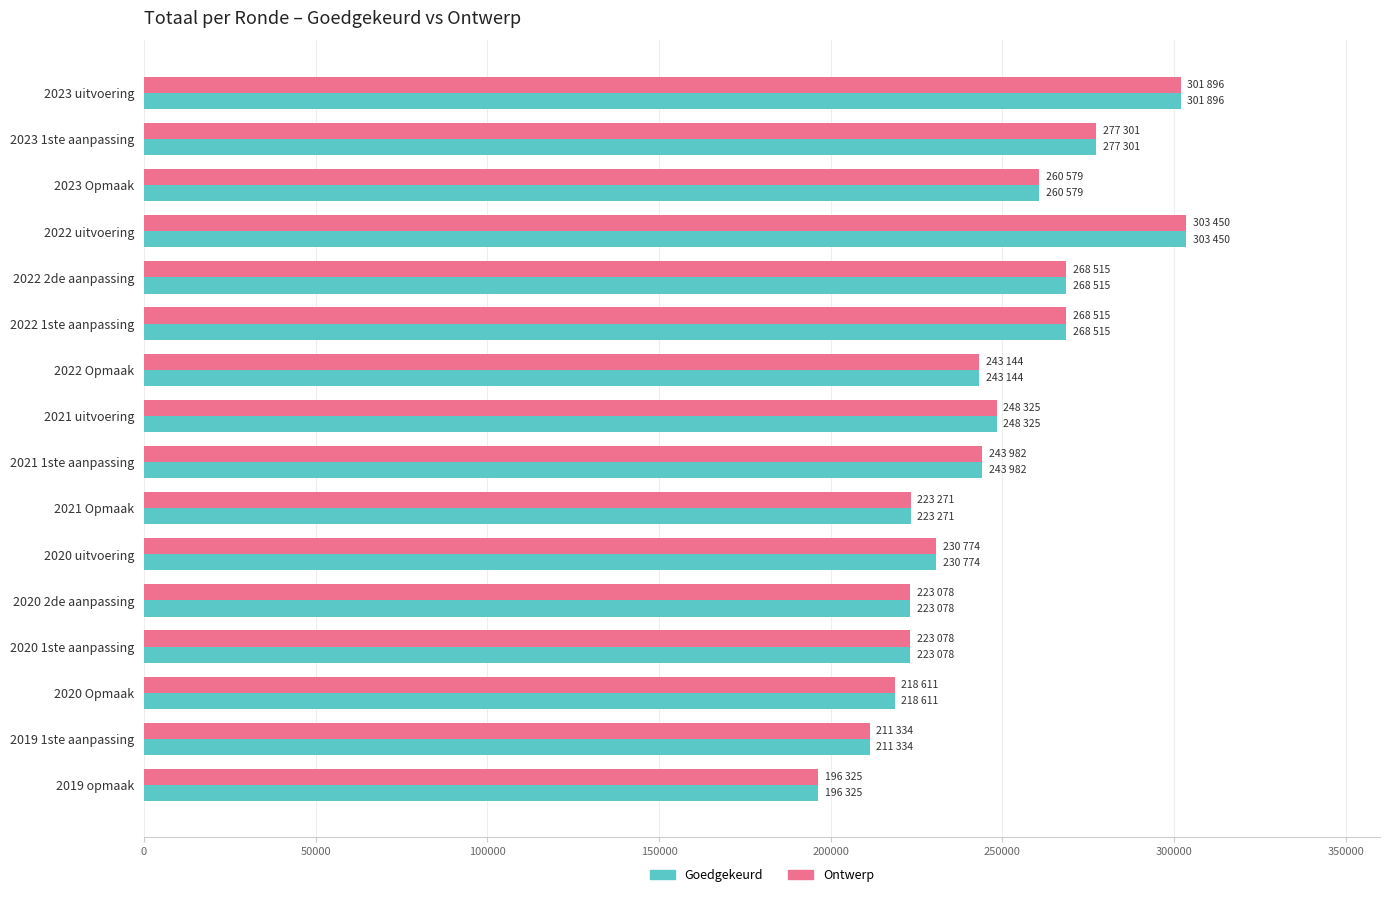

How many values in the Goedgekeurd series are below 243982?

8